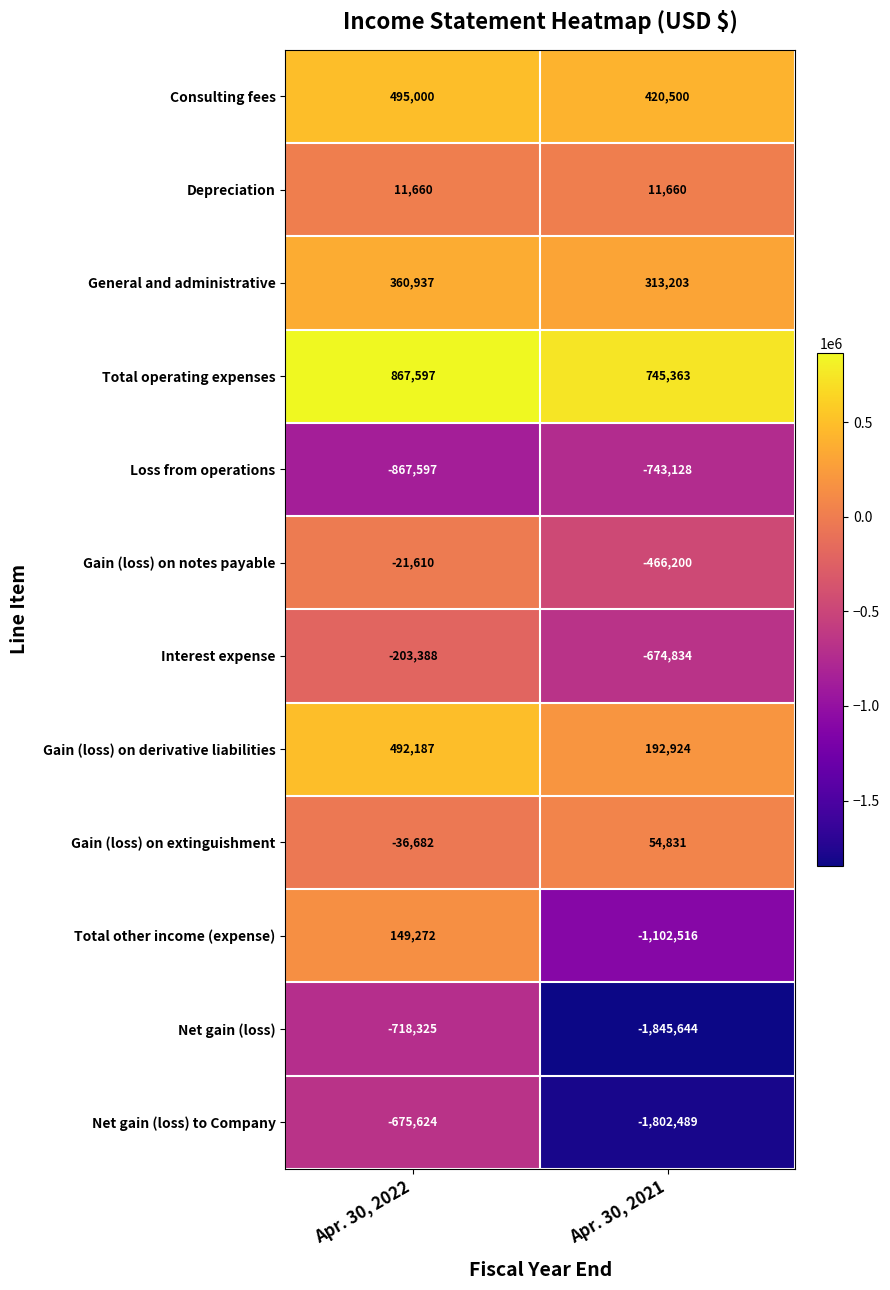

Which series has the largest range (max minus min)?

Total other income (expense)